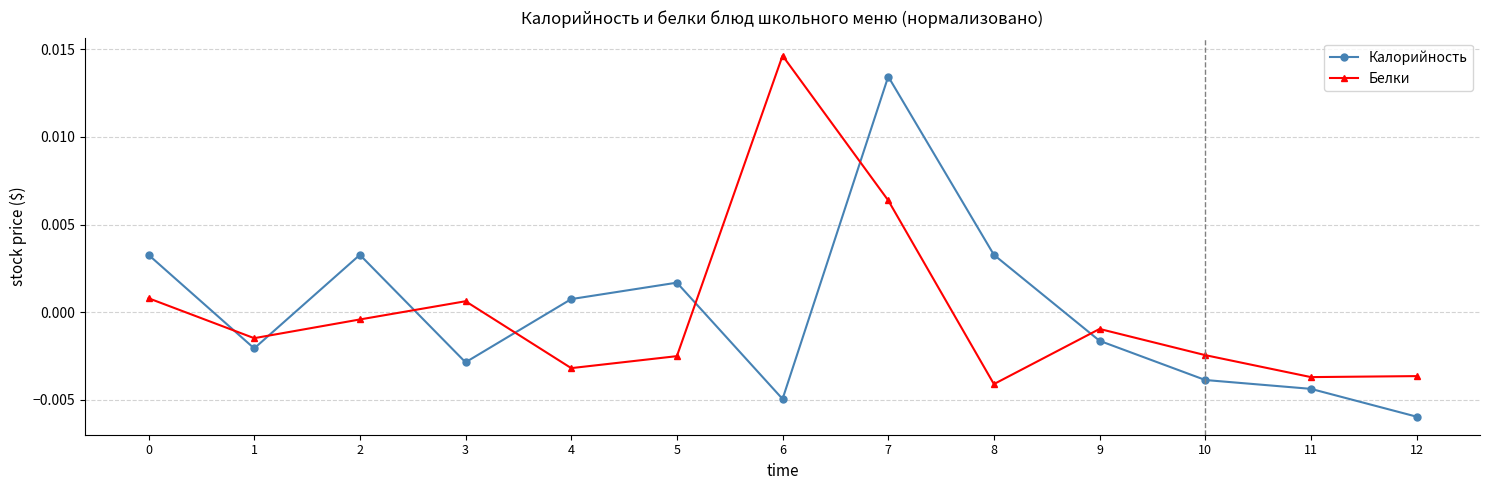

Rank the series at 2 from lowest to highest value.

Белки, Калорийность